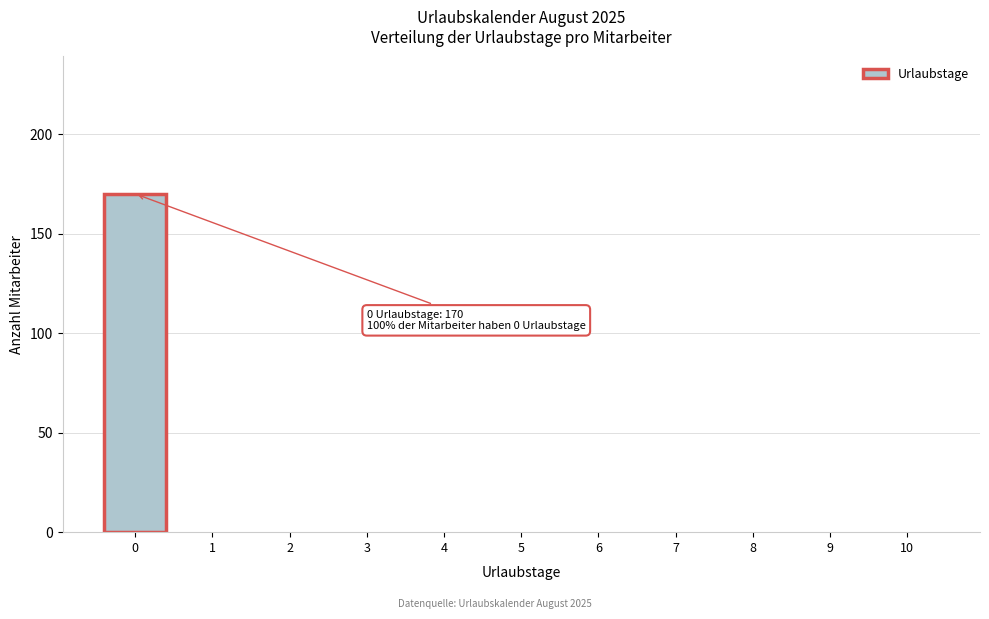

Reading left to right, extract all data points from this chart.

0=170	1=0	2=0	3=0	4=0	5=0	6=0	7=0	8=0	9=0	10=0